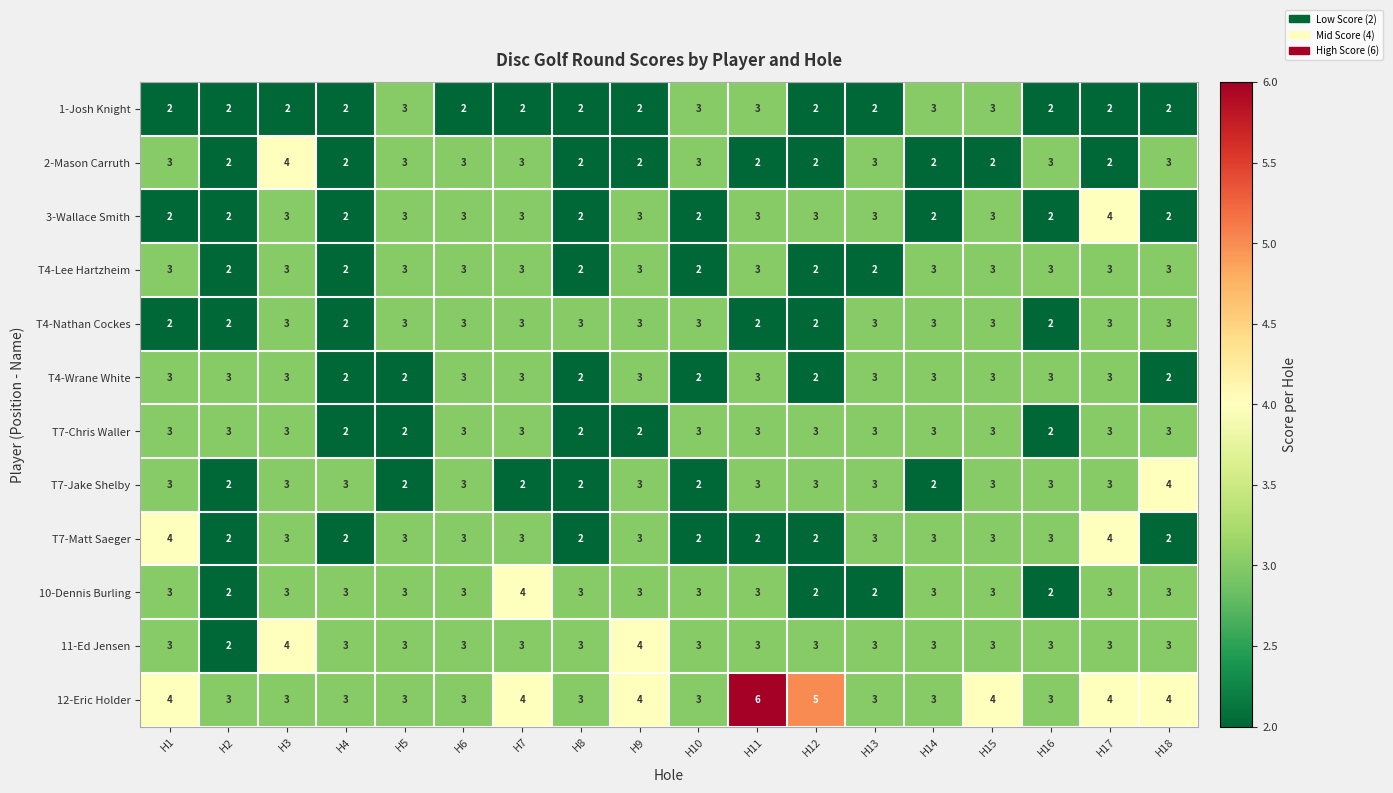

What is the maximum value for T4-Wrane White?

3